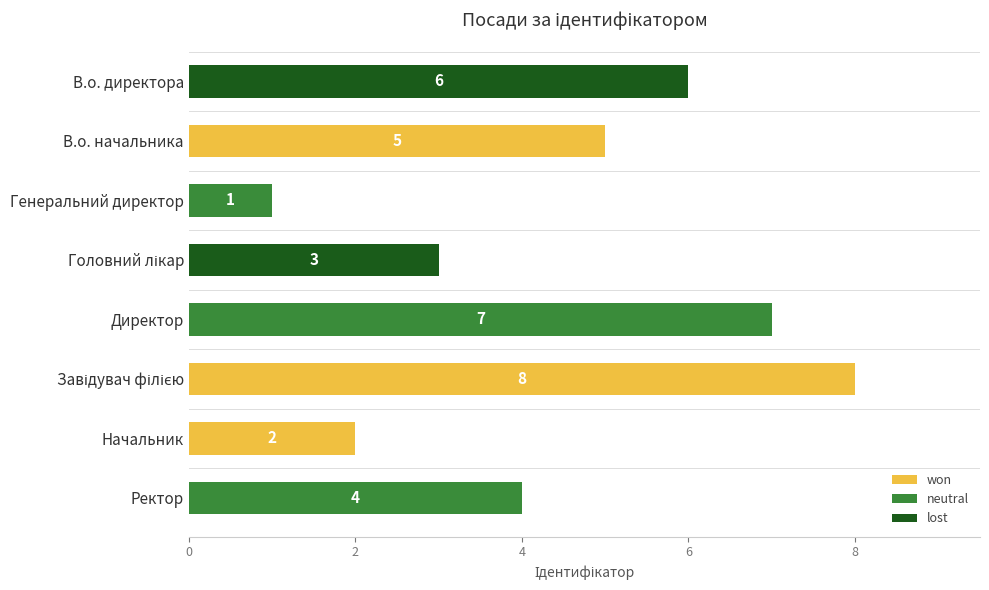

What is the value of the 4th bar from the top?

3